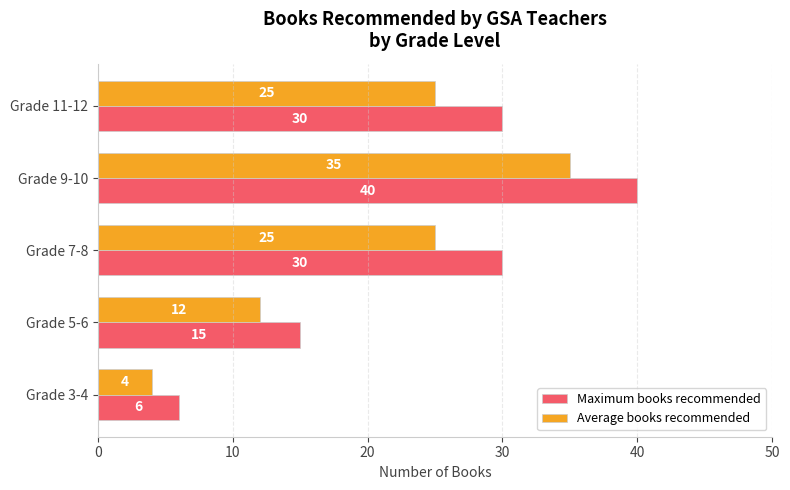

At which label does Average books recommended reach its peak?

Grade 9-10